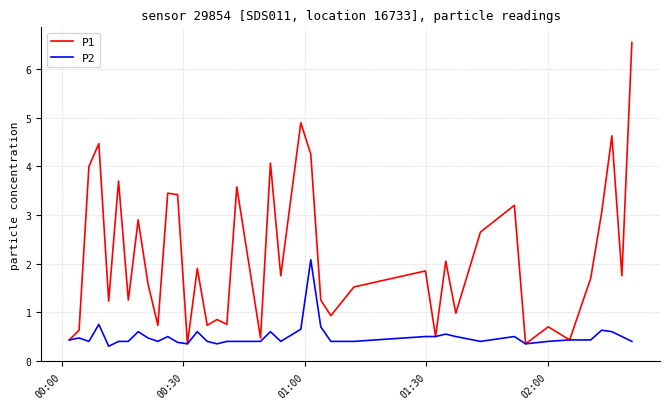

Rank the series by their maximum value, from lowest to highest.

P2, P1